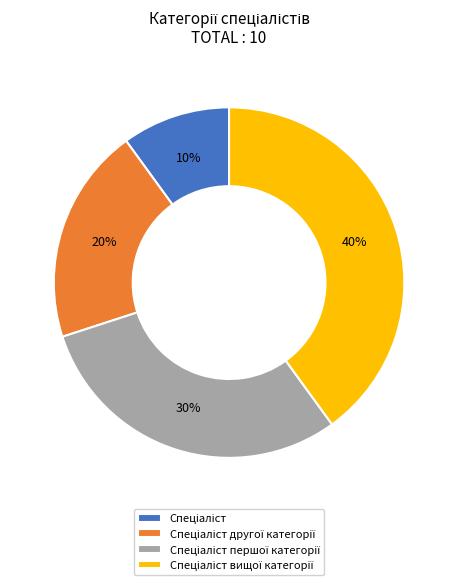

Is there a majority slice in this chart?

No